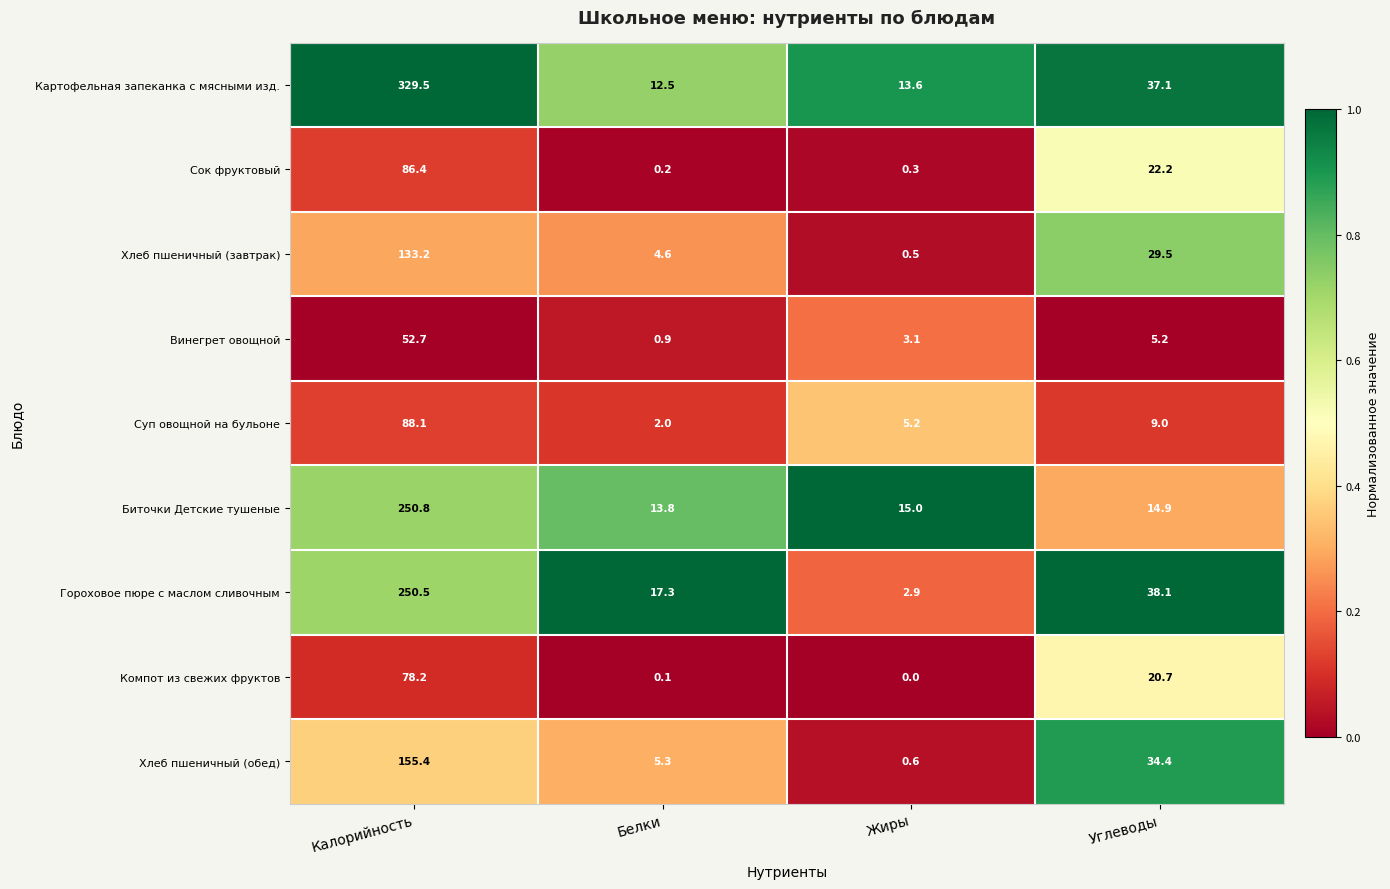

Which category has the lowest value across all series?

Жиры